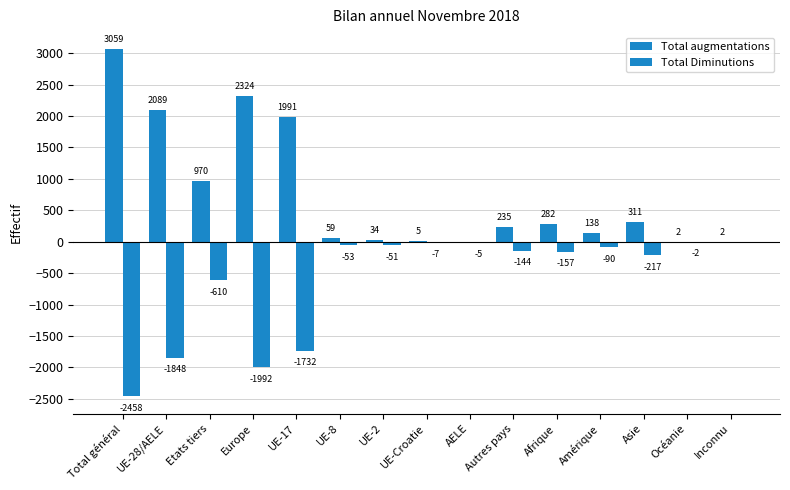

Which category has the highest value in the Total augmentations series?

Total général